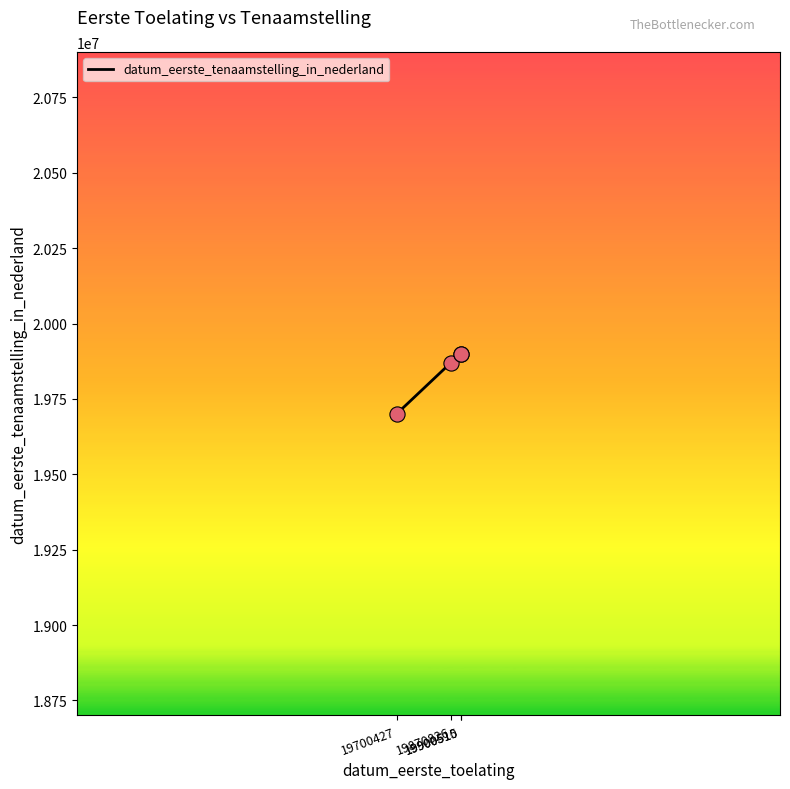

What is the change in value from 19700427 to 19870826?

+170399